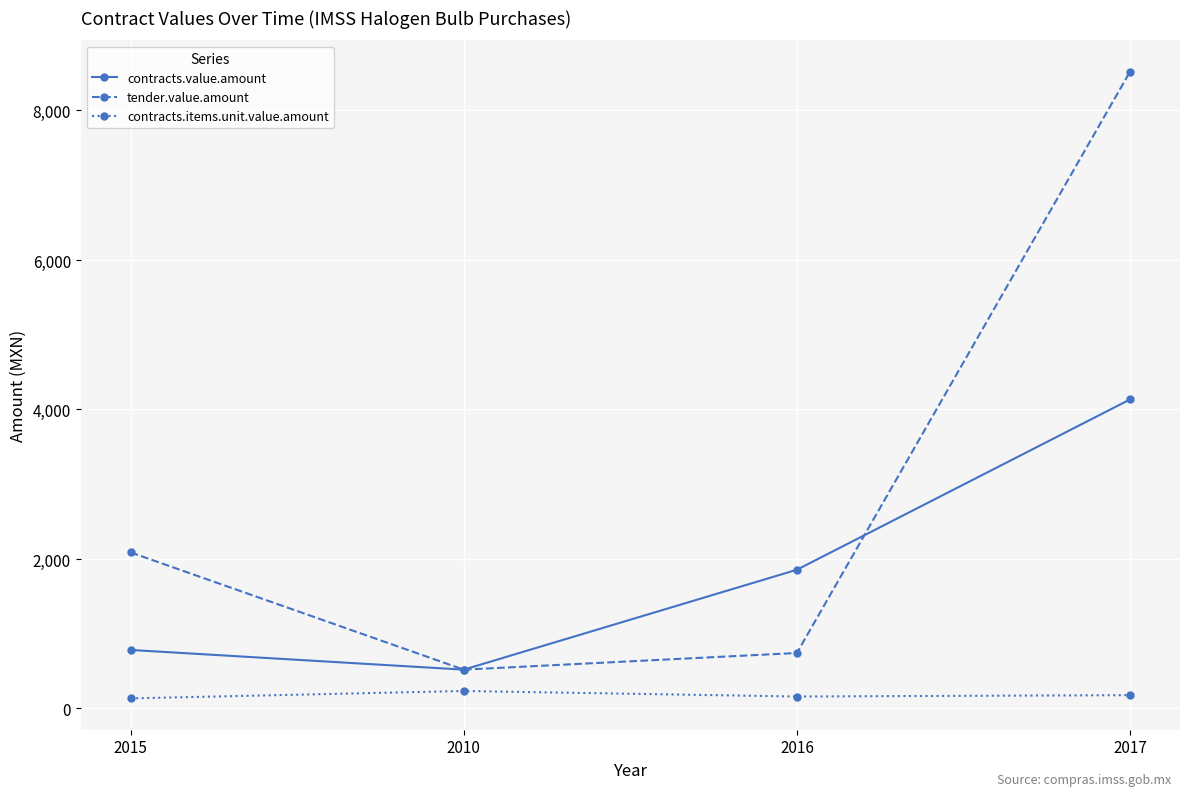

What is the sum of all tender.value.amount values?

11868.9